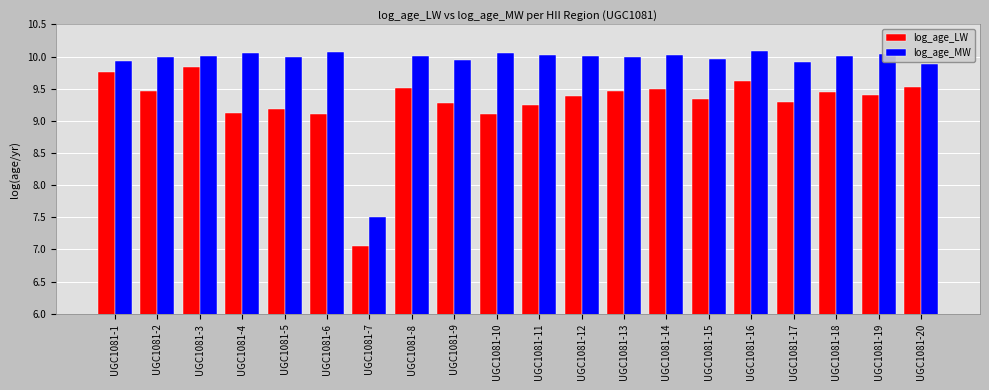

Which series has the largest range (max minus min)?

log_age_LW